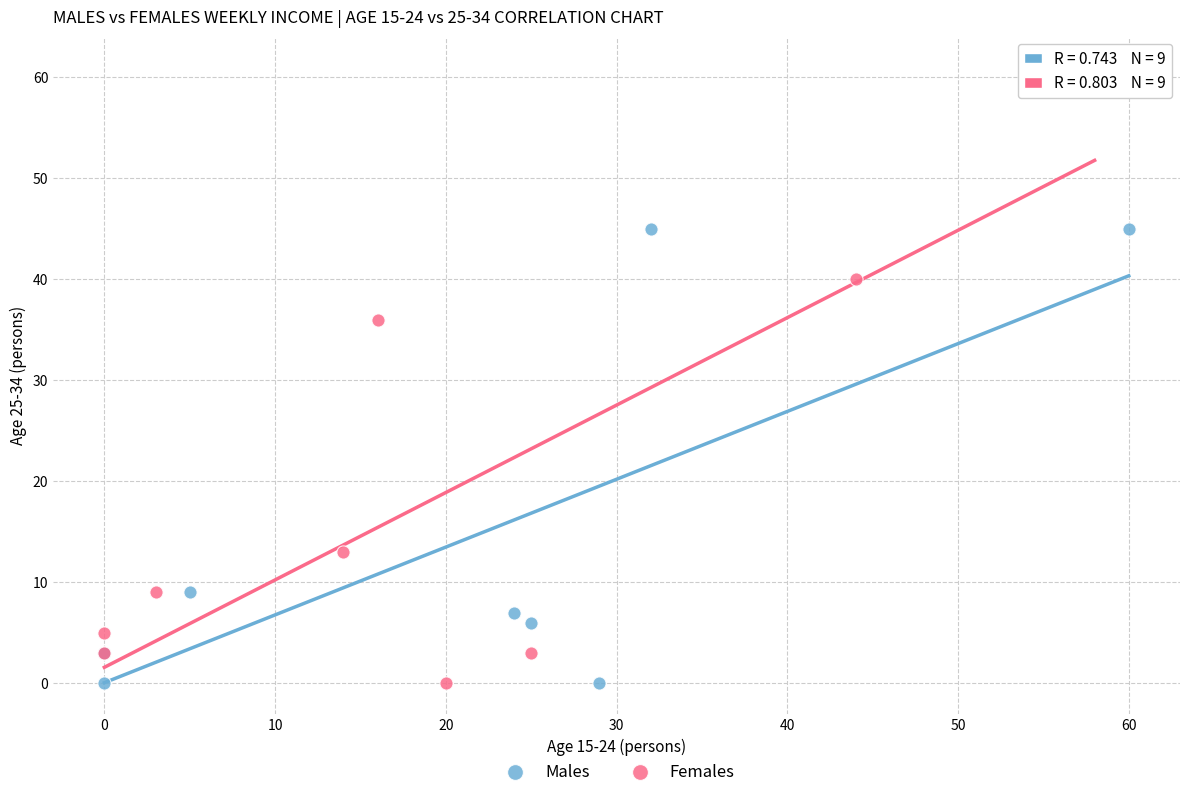

Which series contains the highest Y value?

Females